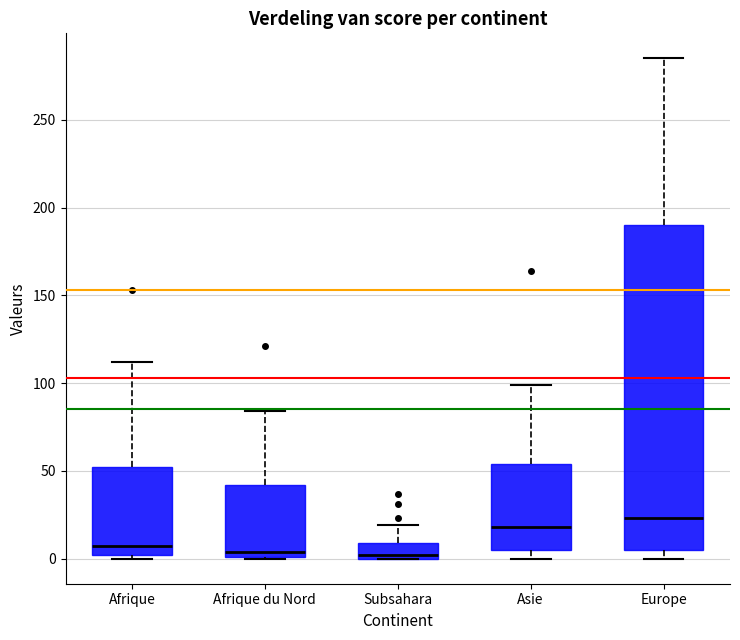

Where does the upper whisker of the box for Europe end on the y-axis? The values are not printed on the chart, so give them approximately, as read against the axis.

285